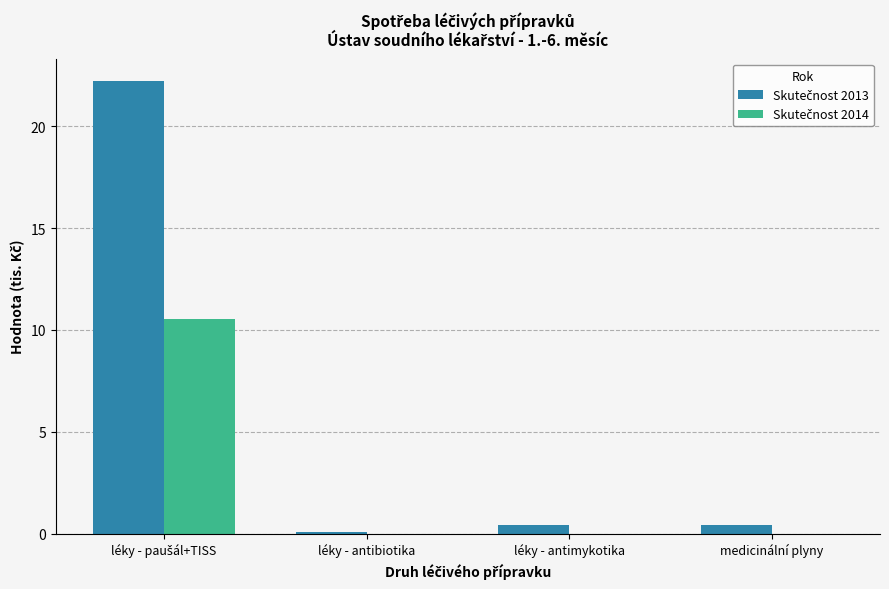

Count the number of categories in the chart.

4